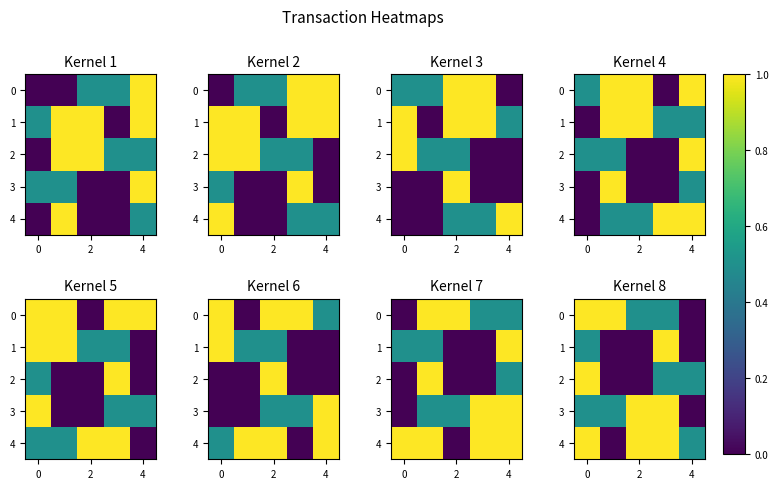

Which series has the largest total across all categories?

row_4